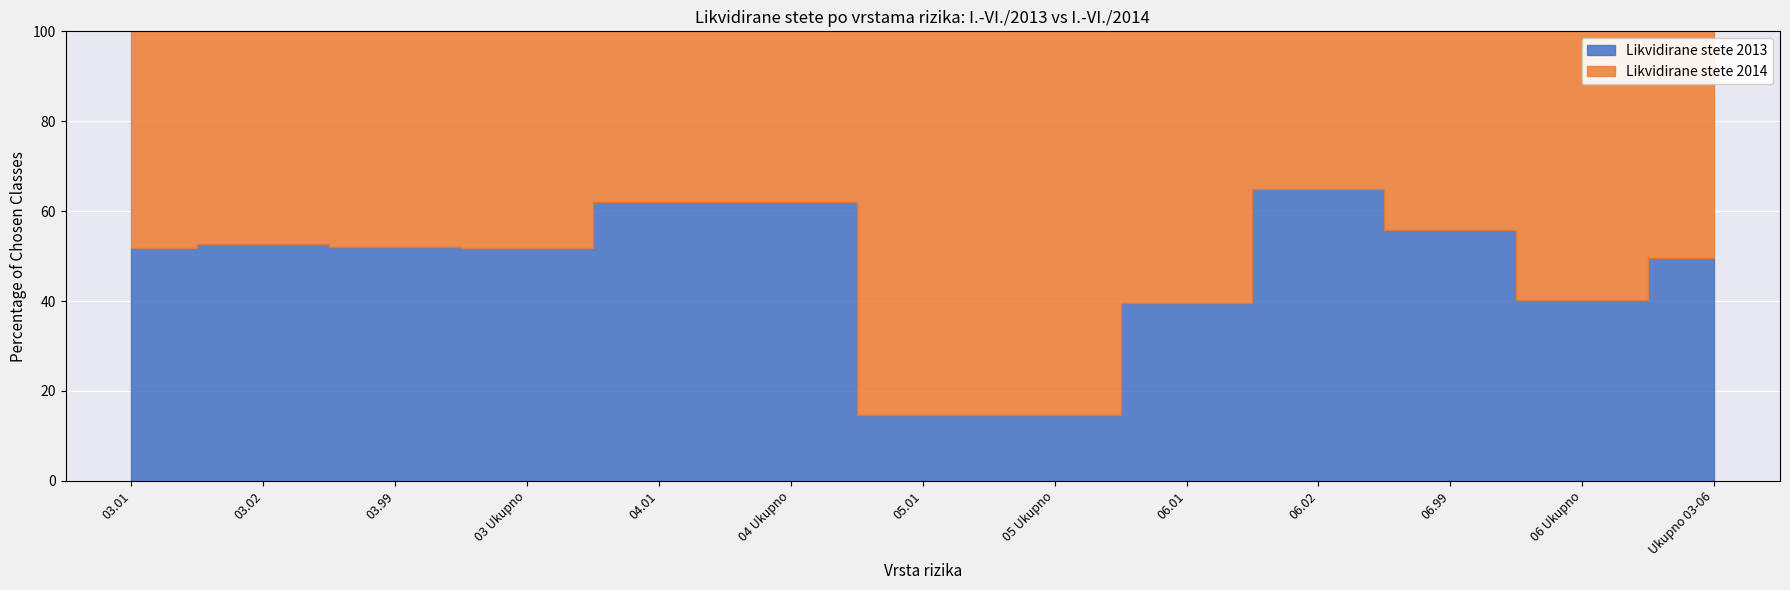

What are all the series names shown in the legend?

Likvidirane stete 2013, Likvidirane stete 2014